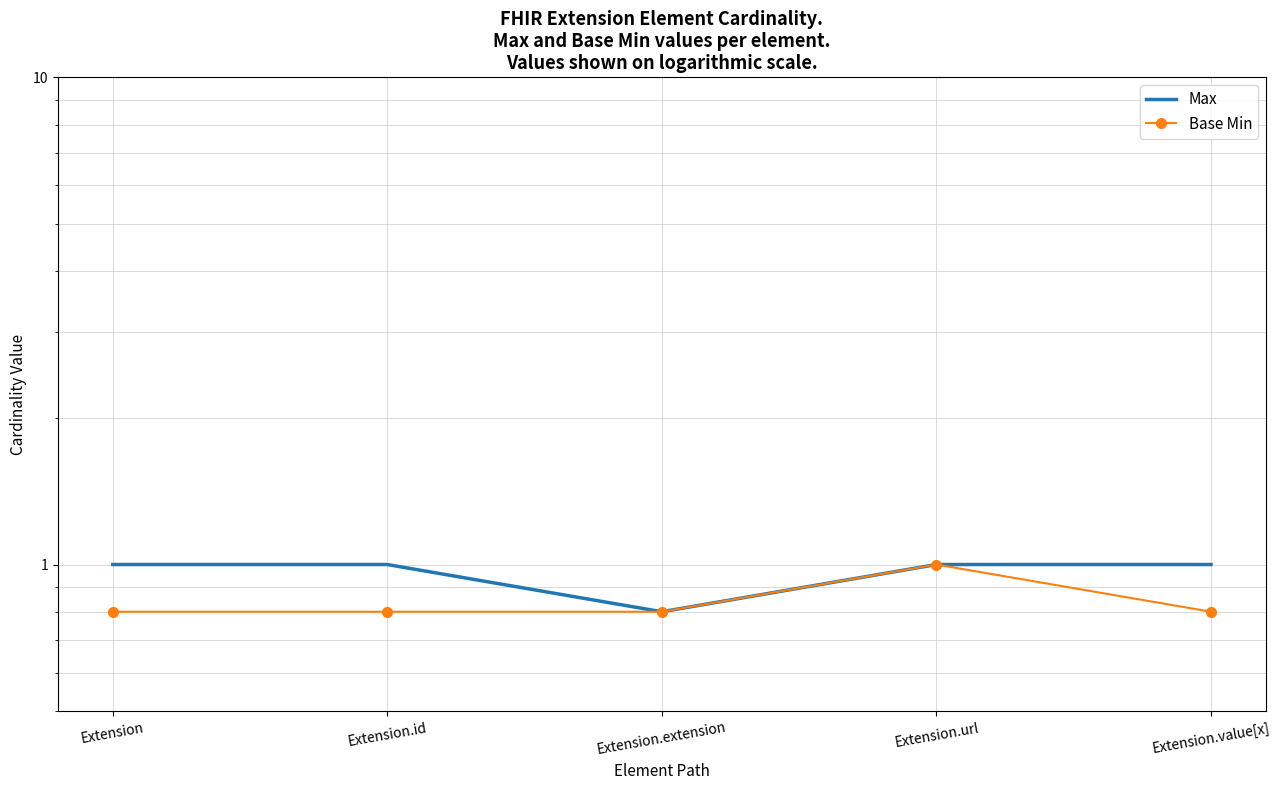

List the series in order of their overall mean, lowest first.

Base Min, Max